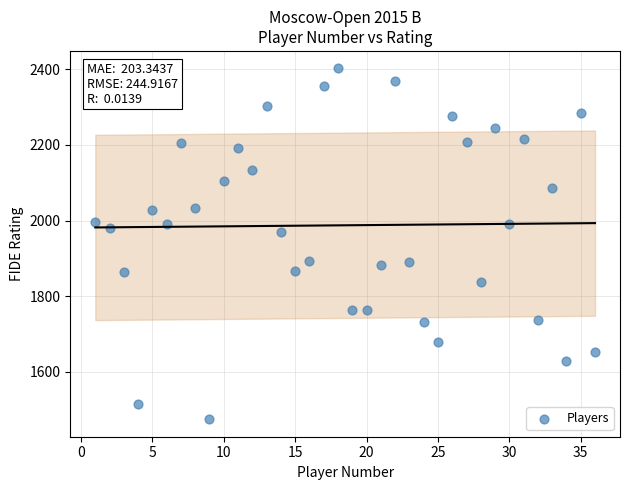

What is the range of Y values (max minus min)?

927